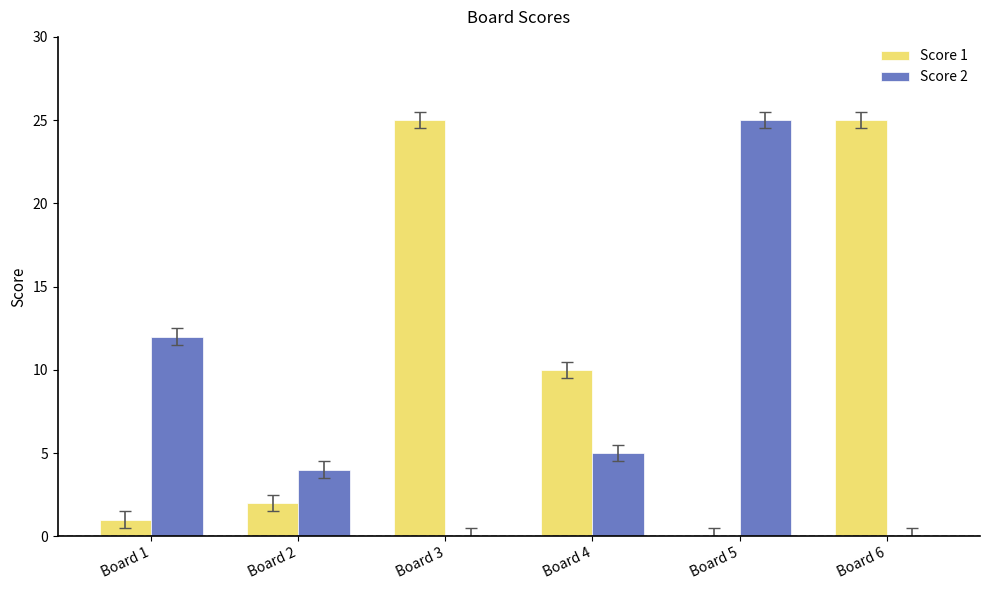

True or false: Score 2 has a value of -12 at Board 3.

False